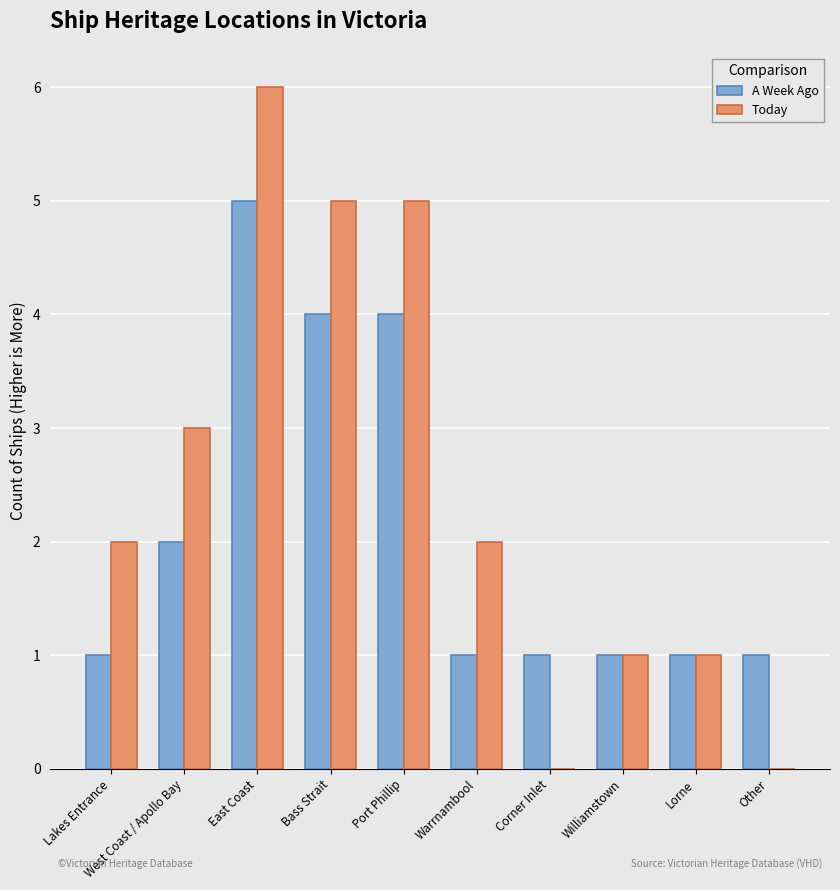

What is the average value of the A Week Ago series?

2